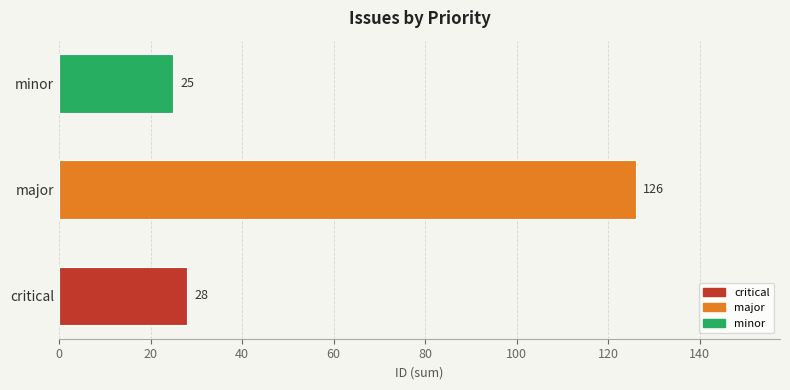

What is the change in value from critical to minor?

-3